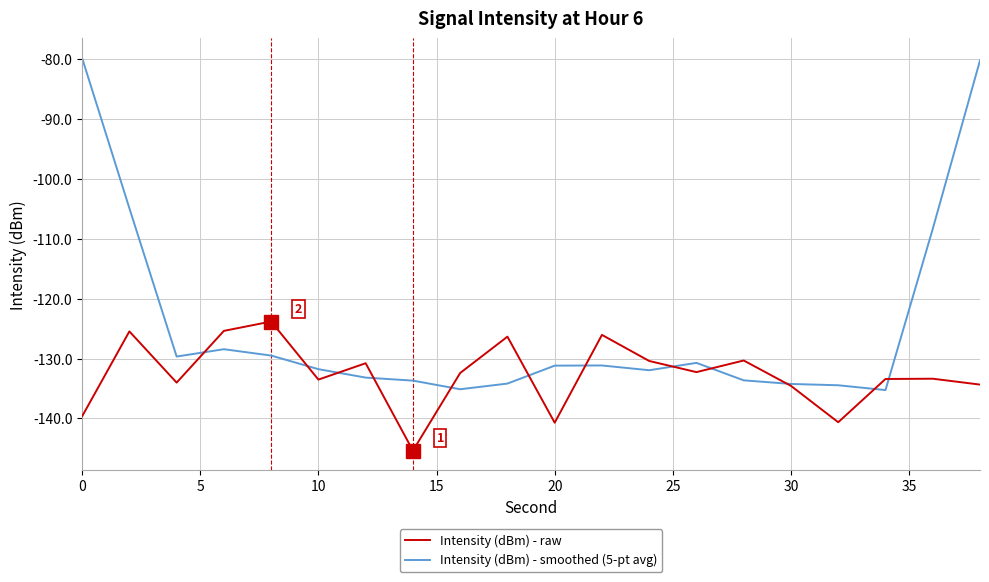

What is the lowest value of the Intensity (dBm) - raw series?

-145.4